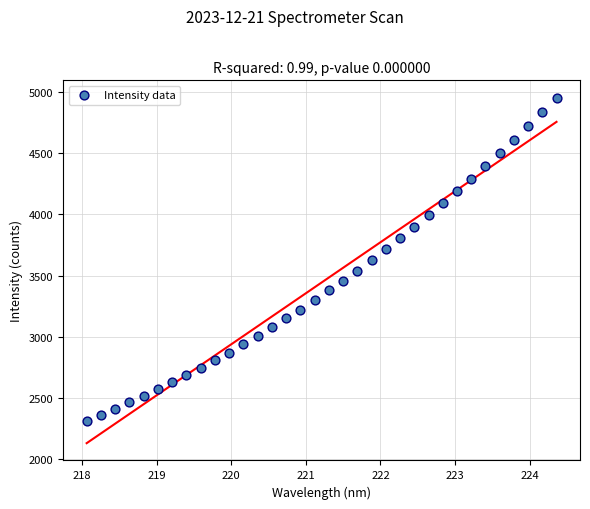

What is the range of Y values (max minus min)?

2643.7